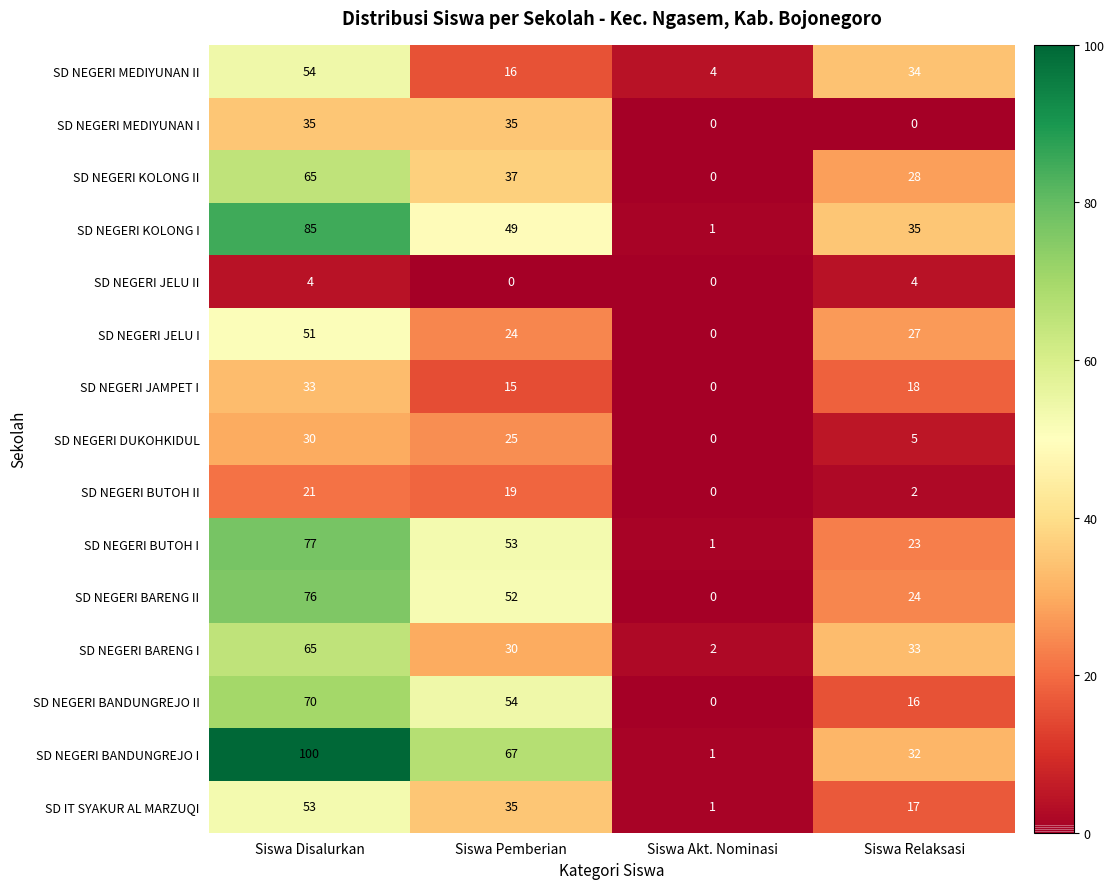

Which category has the highest value in the SD NEGERI KOLONG II series?

Siswa Disalurkan